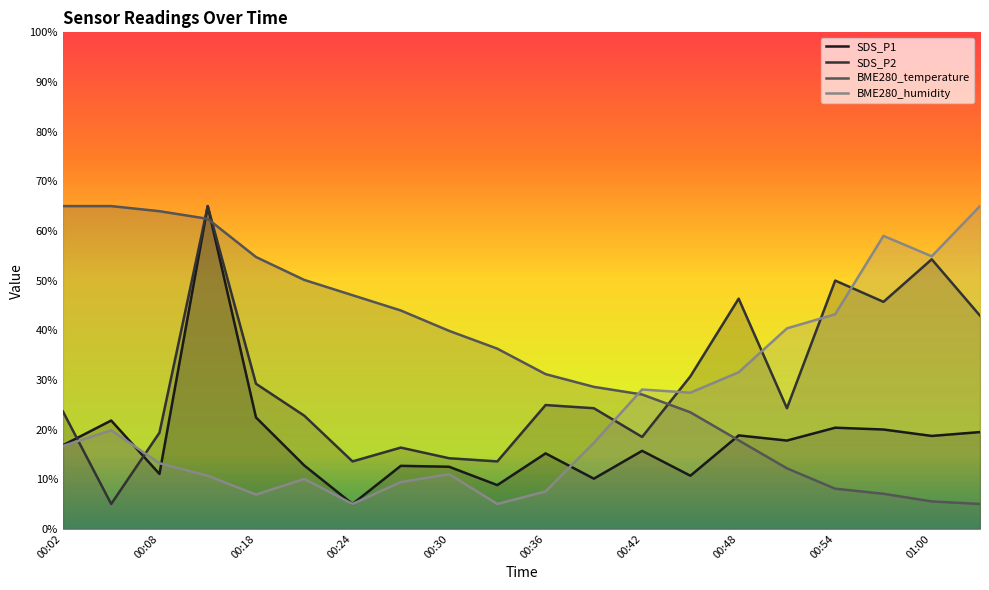

How many values in the SDS_P2 series are below 24?

9